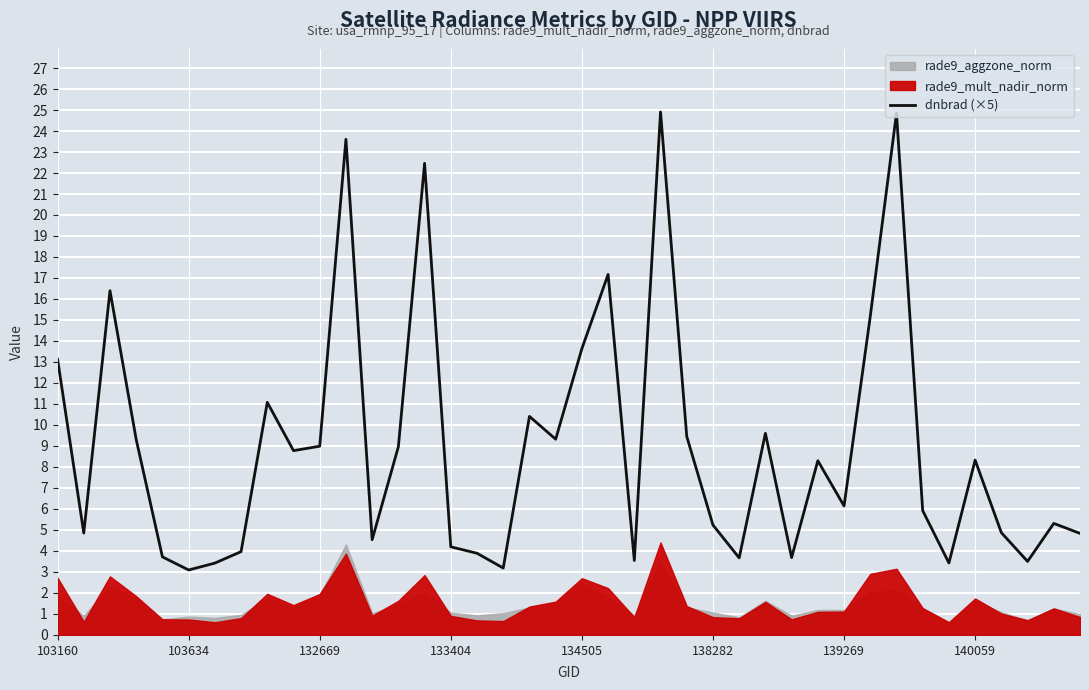

What is the value of the 35th point from the left?

3.4